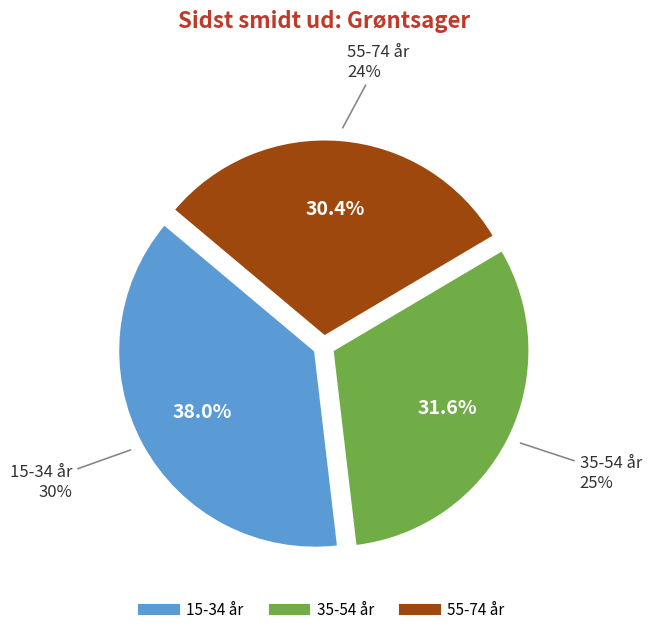

What is the change in value from 15-34 år to 35-54 år?

-5